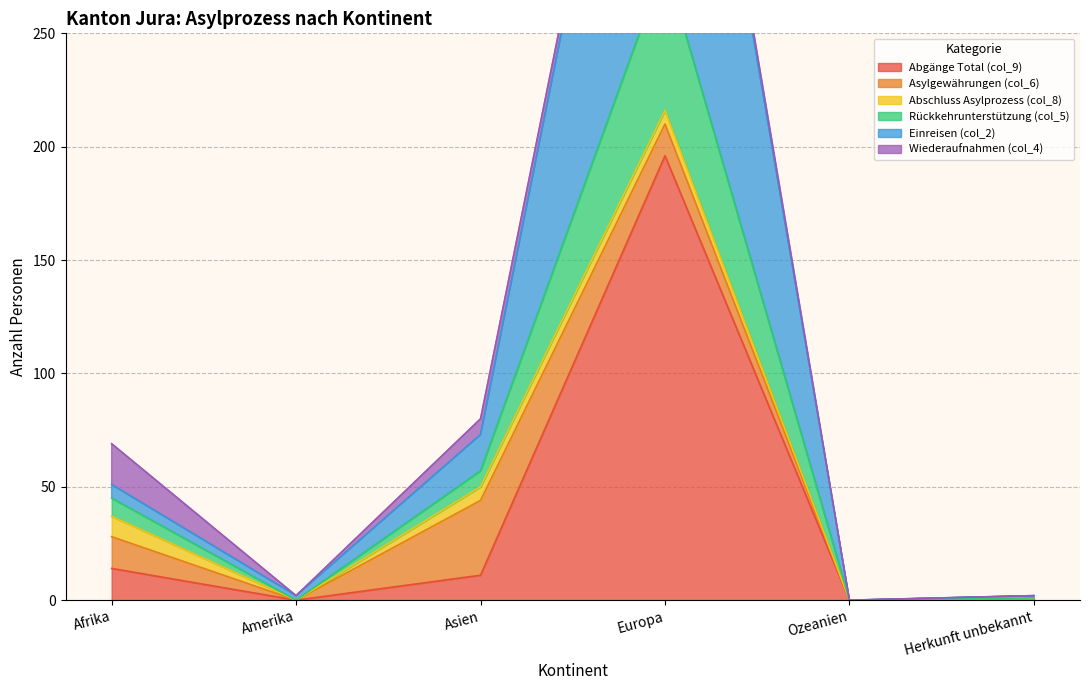

True or false: Abgänge Total (col_9) has more than 0 interior local peaks.

True